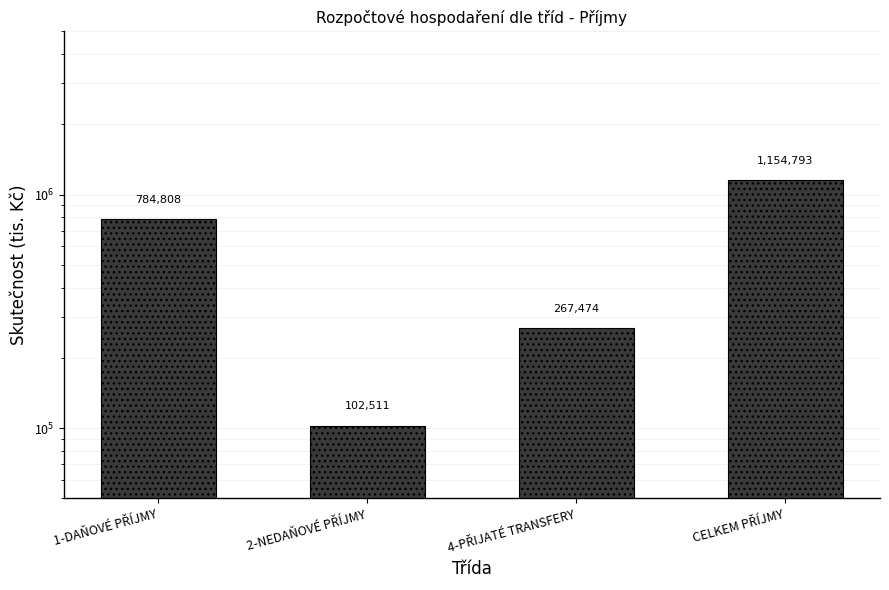

Is it true that the value at 2-NEDAŇOVÉ PŘÍJMY is 140762.2?

False